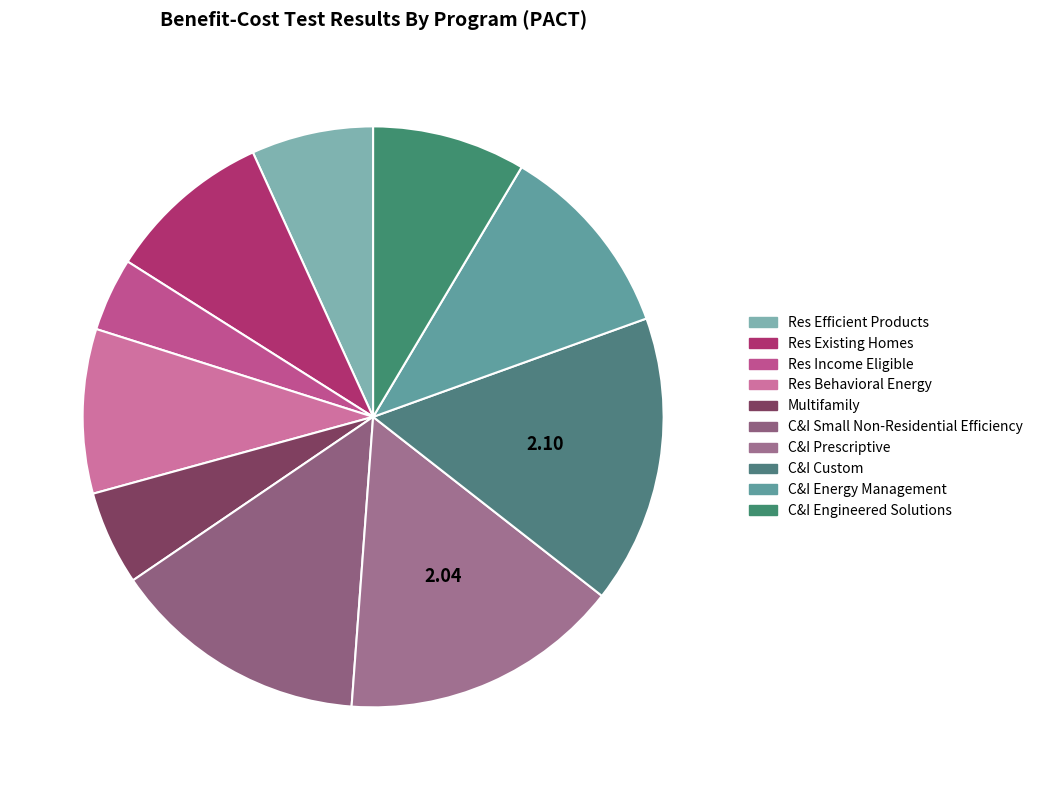

Count the number of slices in the pie.

10